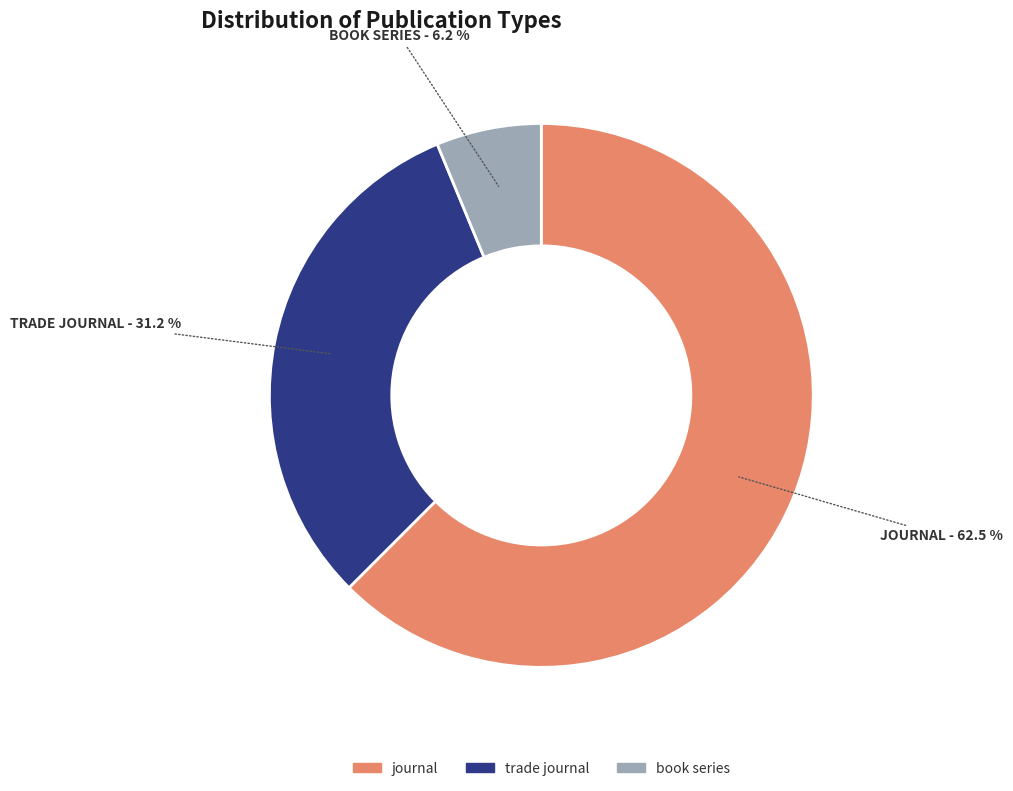

Do book series and trade journal together represent more than half of the pie?

No